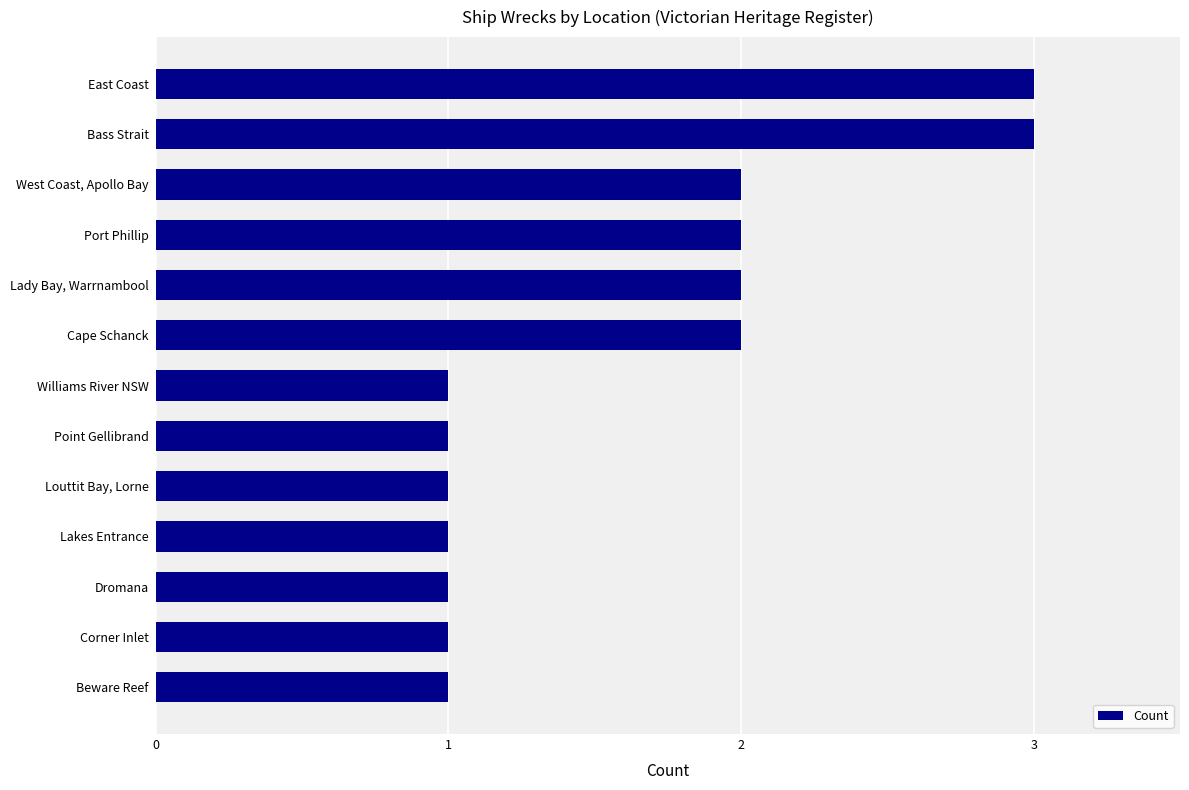

How many values are between 1 and 2?

11